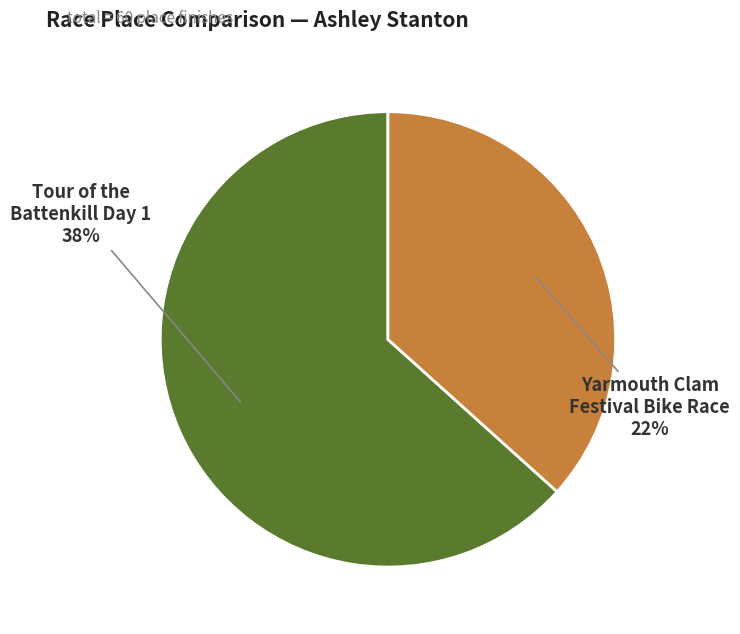

Which slice is the largest?

Tour of the Battenkill Day 1